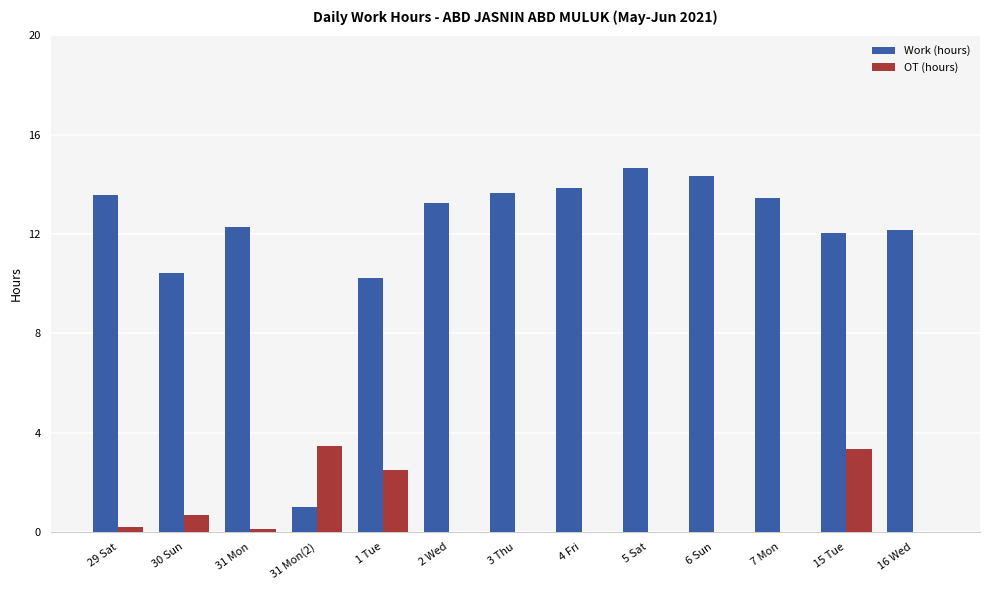

Is it true that Work (hours) equals 17.8 at 30 Sun?

False